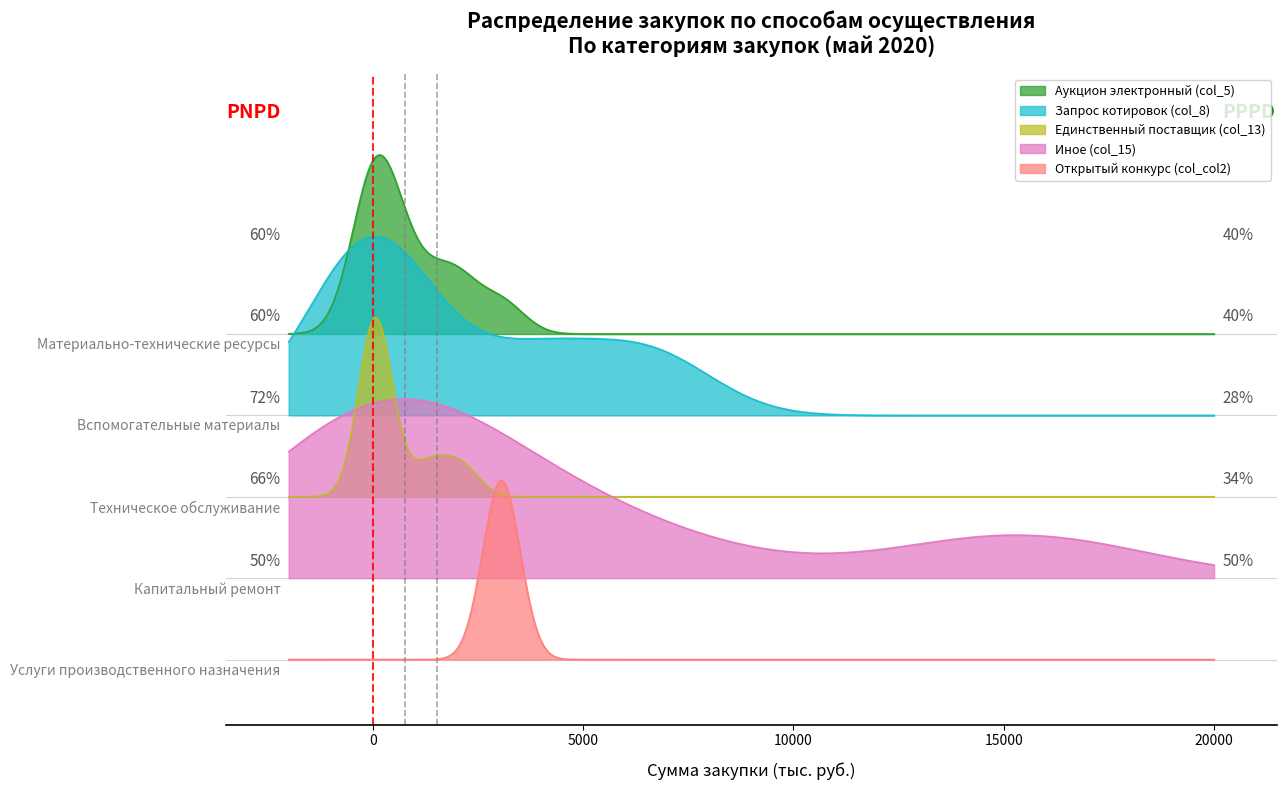

At how many categories does at least one series exceed 7?

1